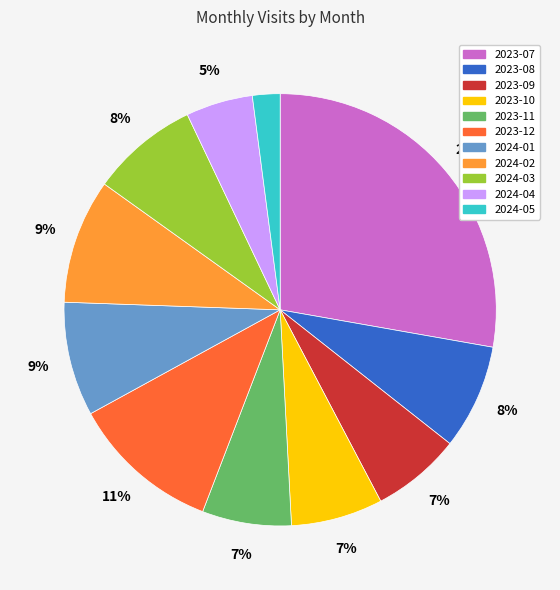

Is the sum of 2023-08 and 2024-04 greater than half?

No